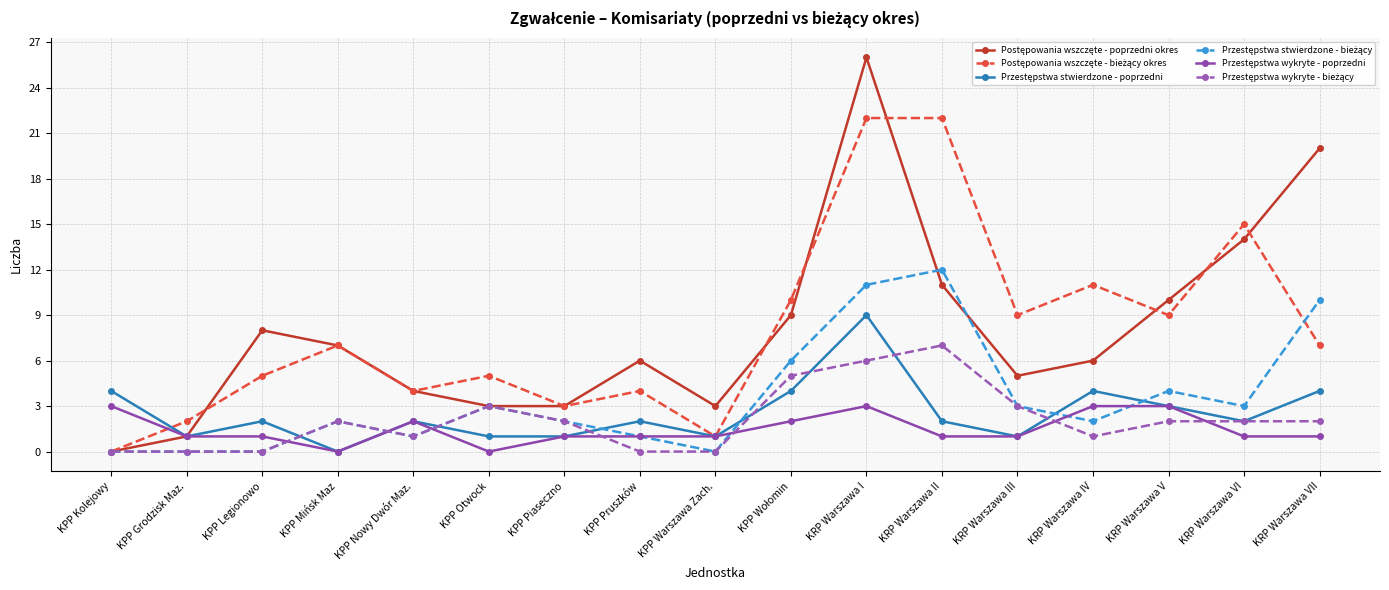

What is the label of the 12th point from the left?

KRP Warszawa II